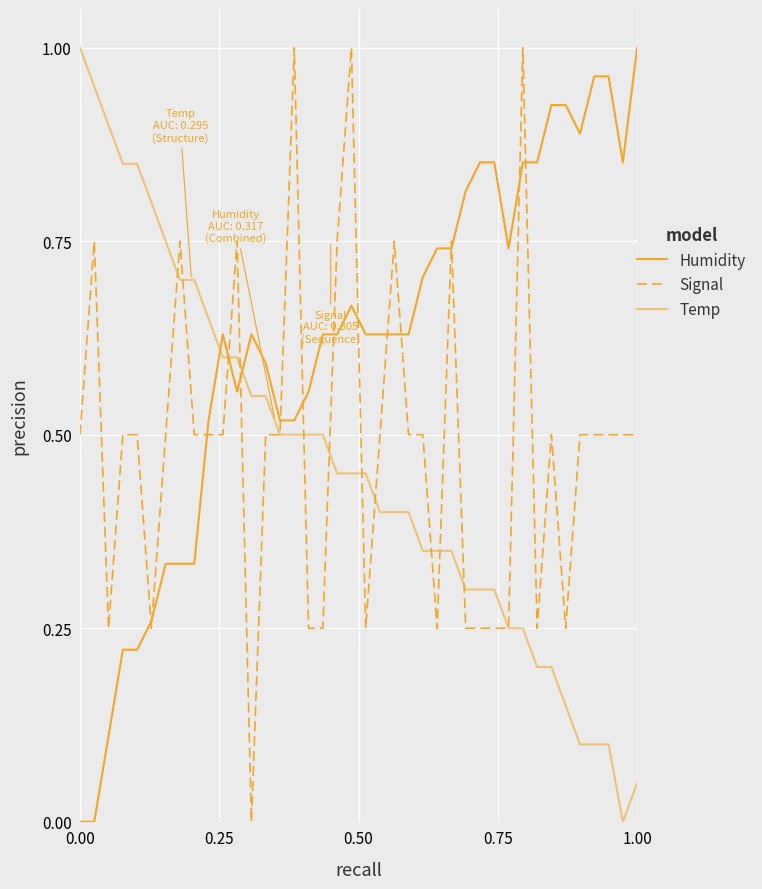

Does the chart have visible grid lines?

Yes